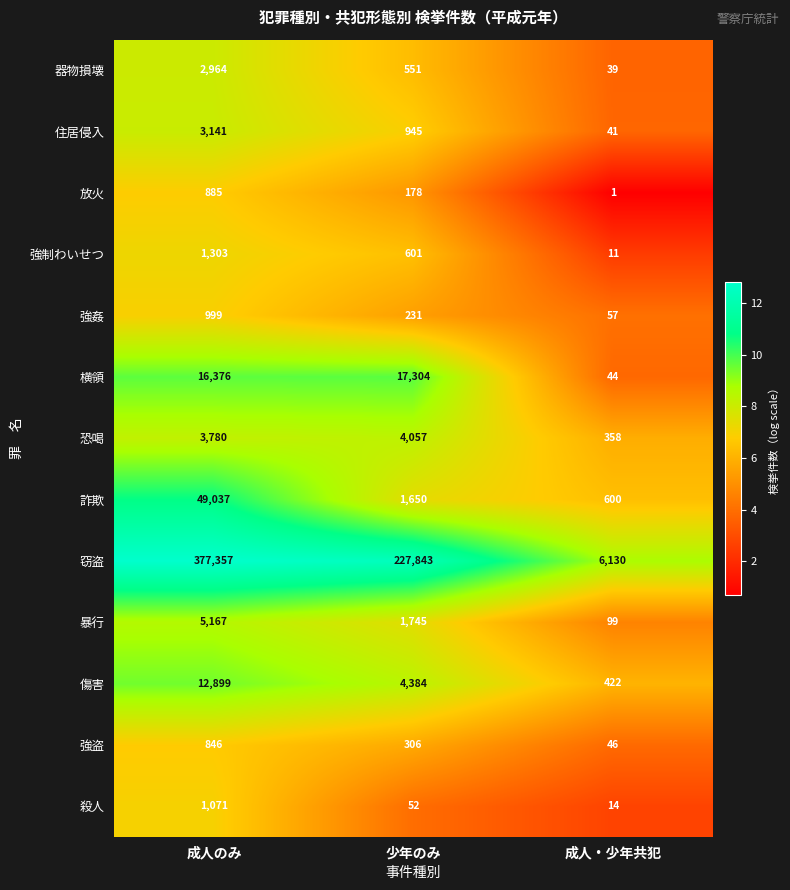

Rank the categories by 器物損壊 value from highest to lowest.

成人のみ, 少年のみ, 成人・少年共犯